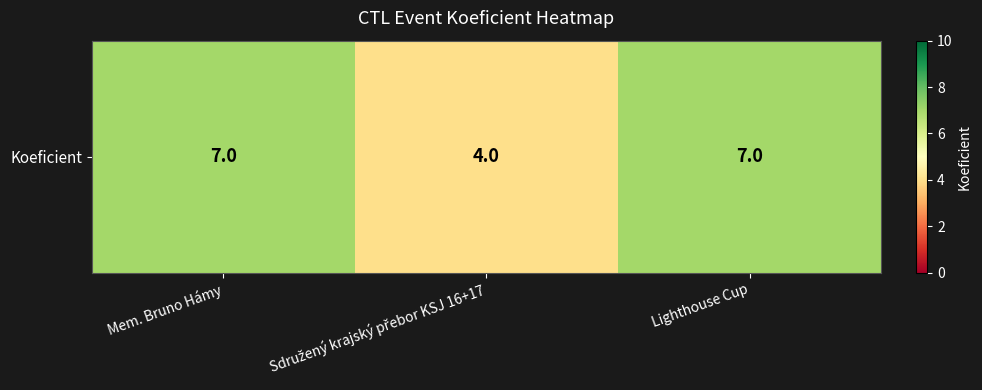

What value does the data have at Mem. Bruno Hámy?

7